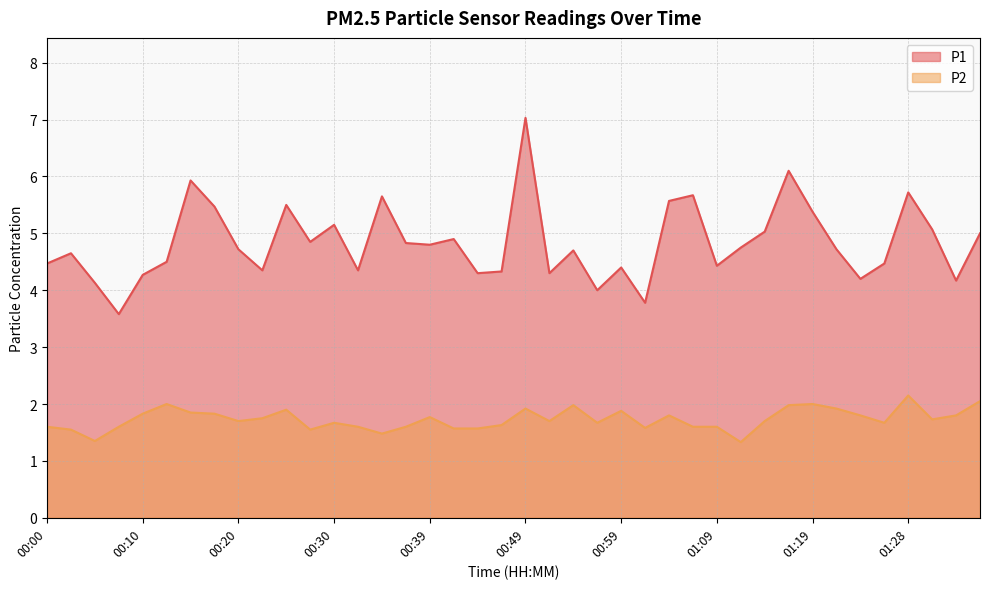

Rank the series by their maximum value, from highest to lowest.

P1, P2